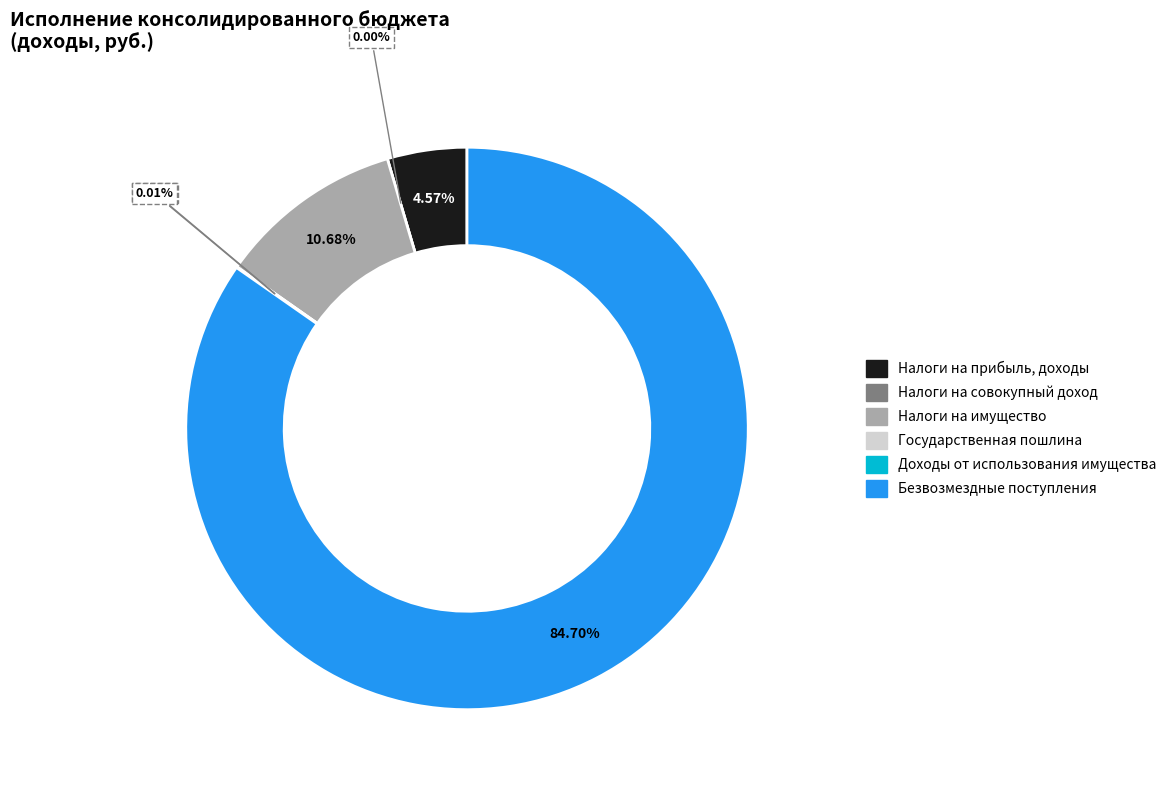

To the nearest percent, what percentage of the pie is НАЛОГИ НА ПРИБЫЛЬ, ДОХОДЫ?

5%